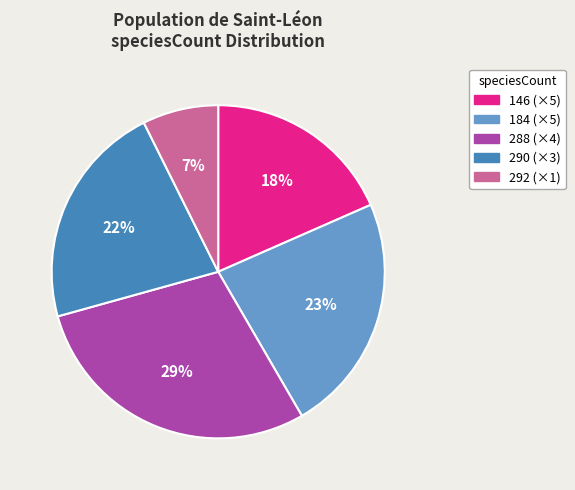

Rank the categories by value from lowest to highest.

292 (×1), 146 (×5), 290 (×3), 184 (×5), 288 (×4)